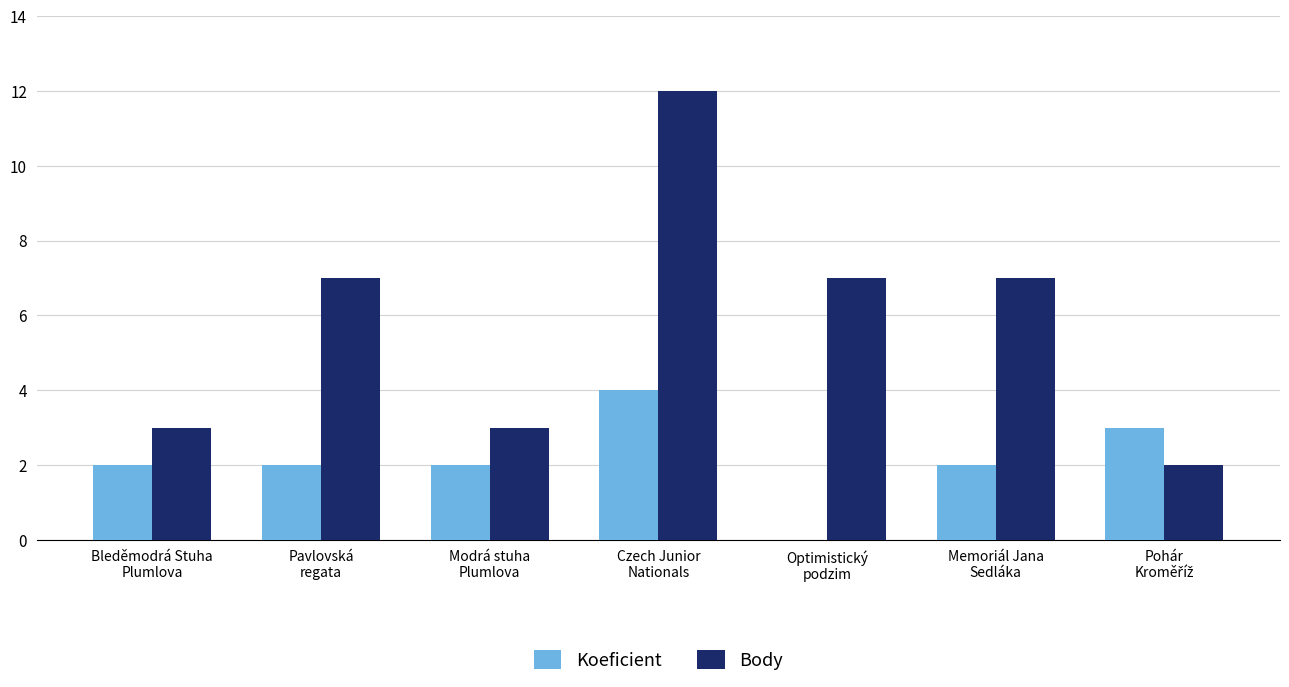

Which series has the largest total across all categories?

Body